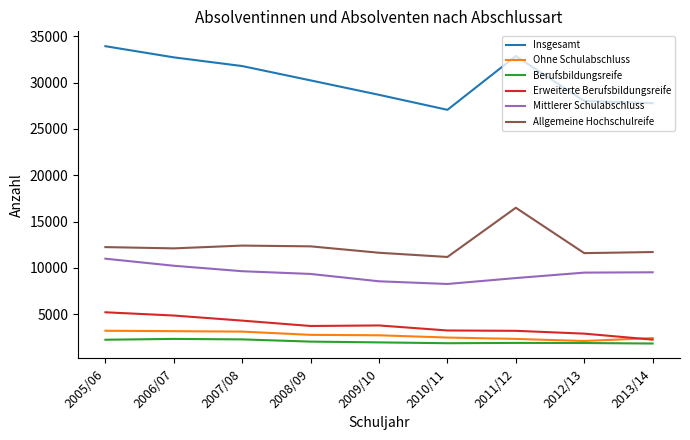

True or false: Berufsbildungsreife and Mittlerer Schulabschluss intersect in this chart.

False